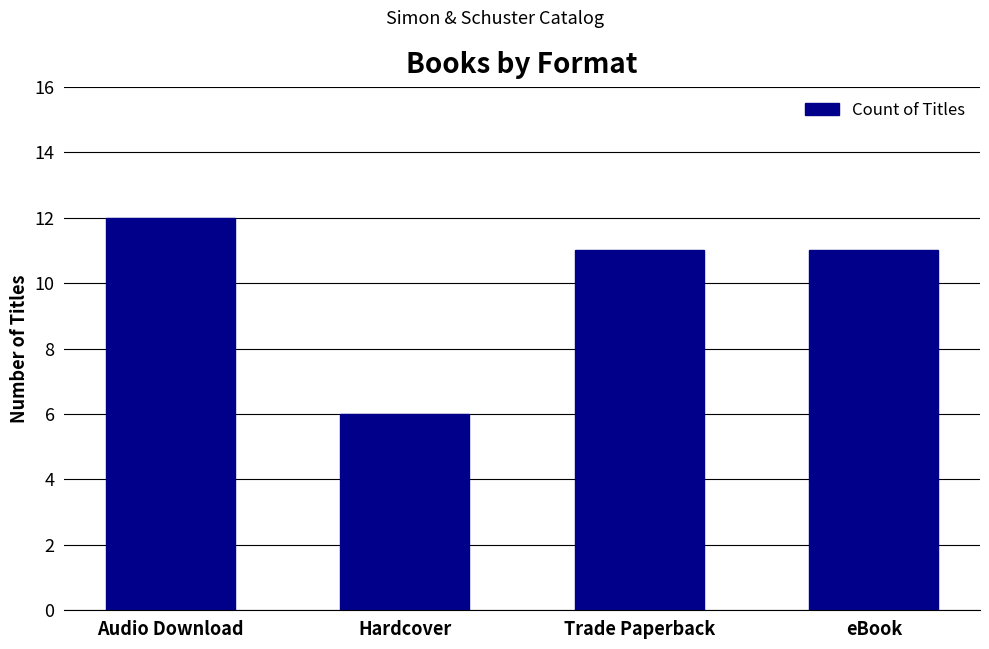

What is the minimum value shown in the chart?

6